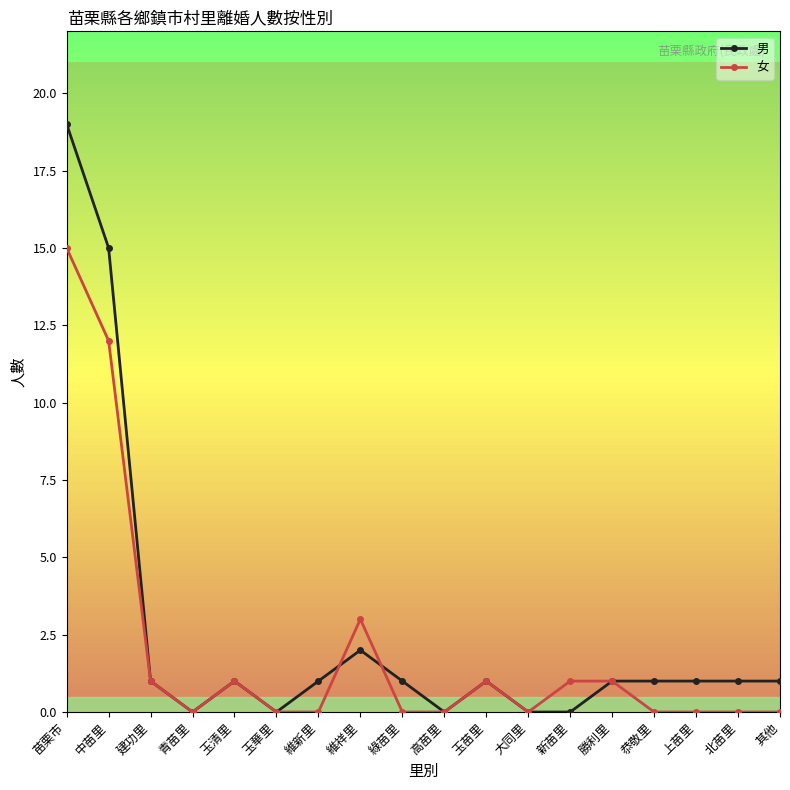

Is the value of 女 at 苗栗市 greater than the value of 男 at 建功里?

Yes